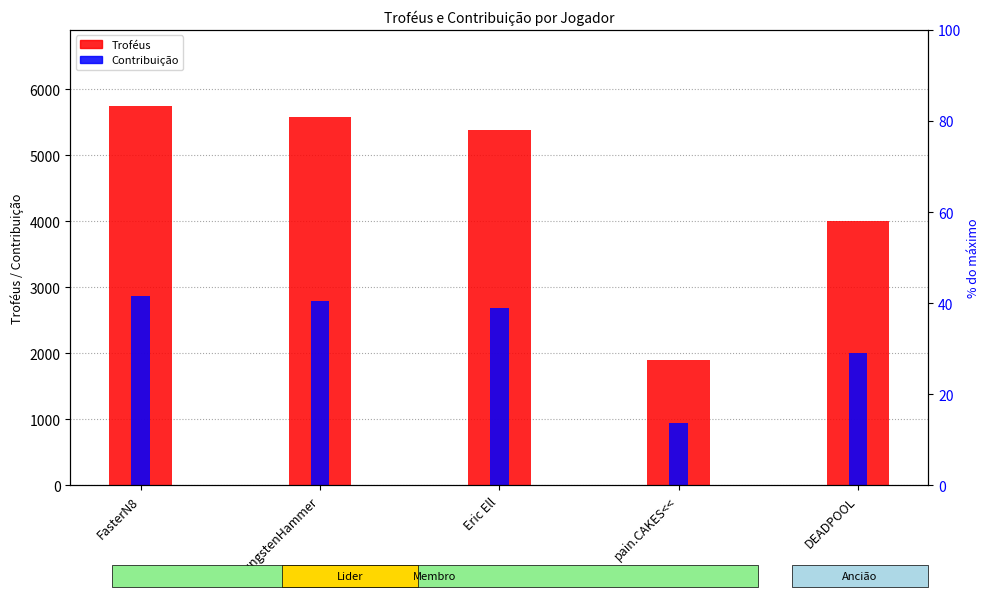

What is the greatest value displayed?

5748